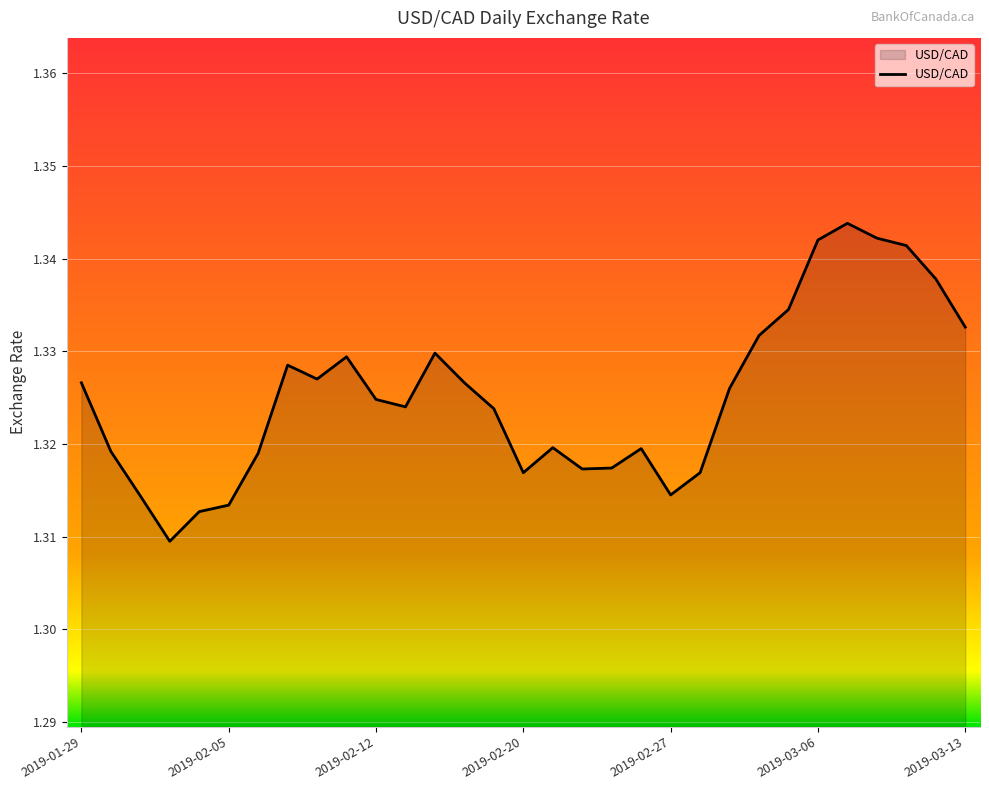

How many lines are shown in the chart?

1